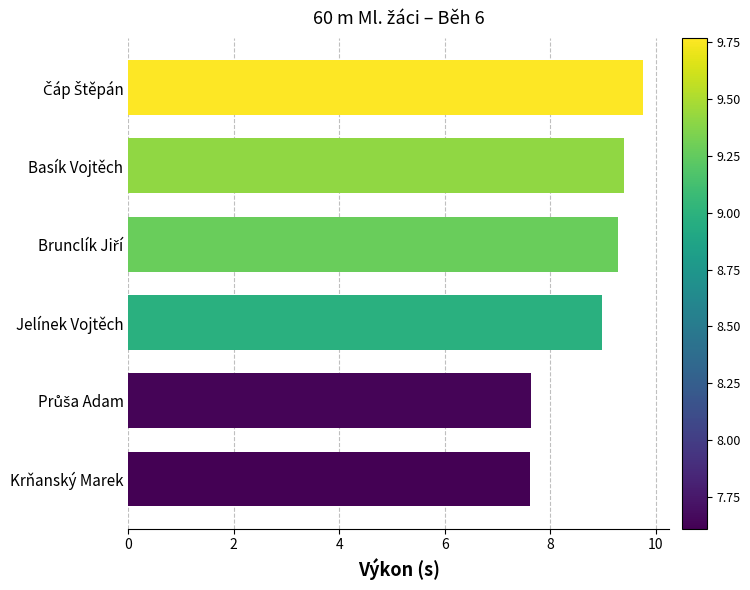

The chart shows a value of 9.4 at Basík Vojtěch. True or false?

True